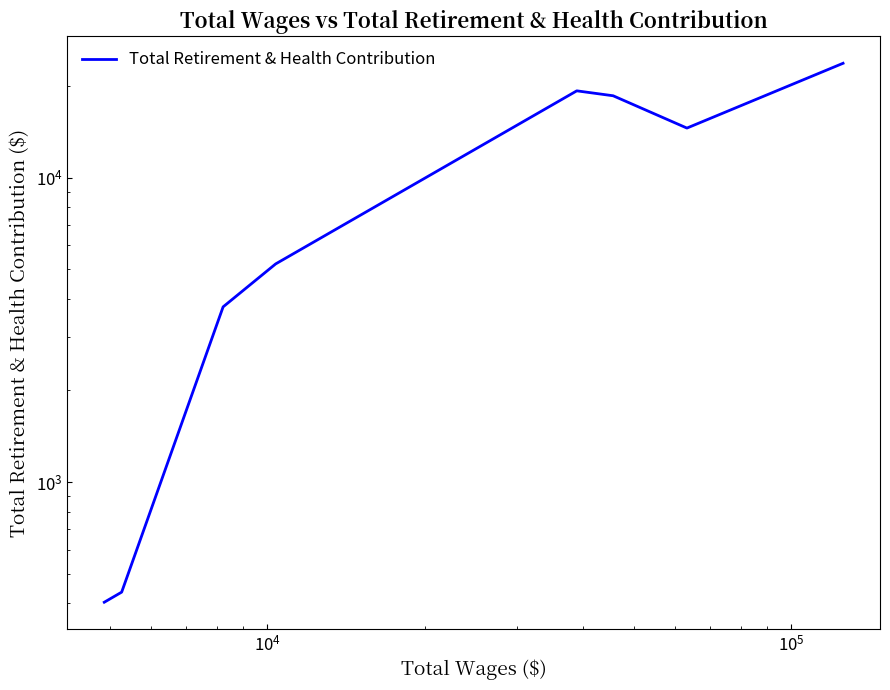

The value at $\mathdefault{10^{5}}$ is 7954. True or false?

False